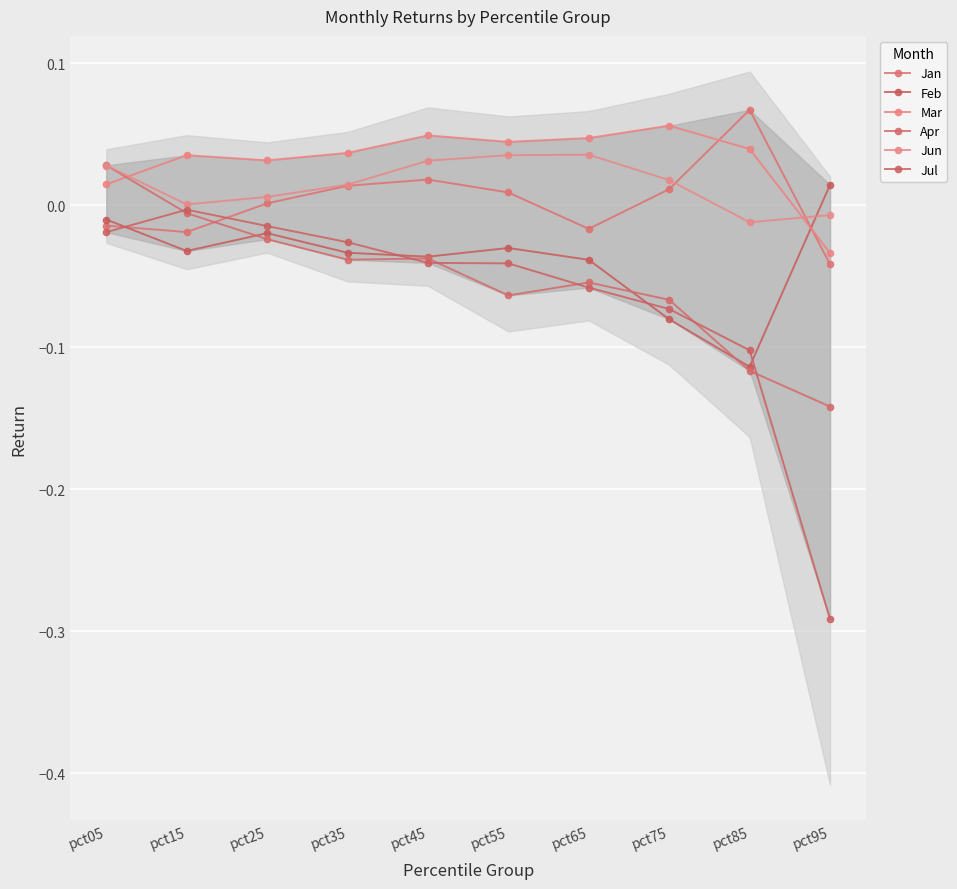

True or false: Jul and Feb cross at least once.

True